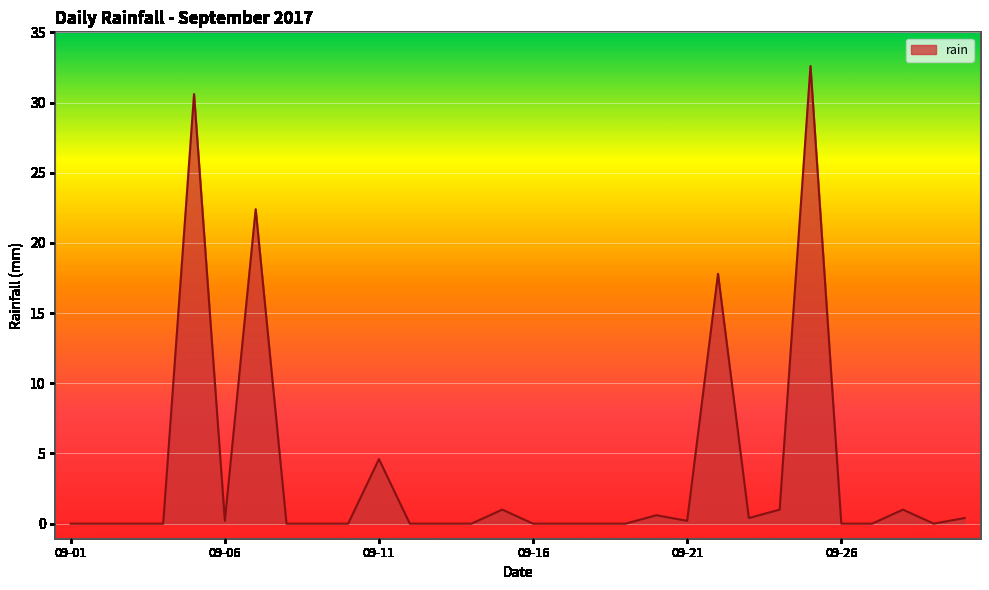

What is the greatest value displayed?

32.6